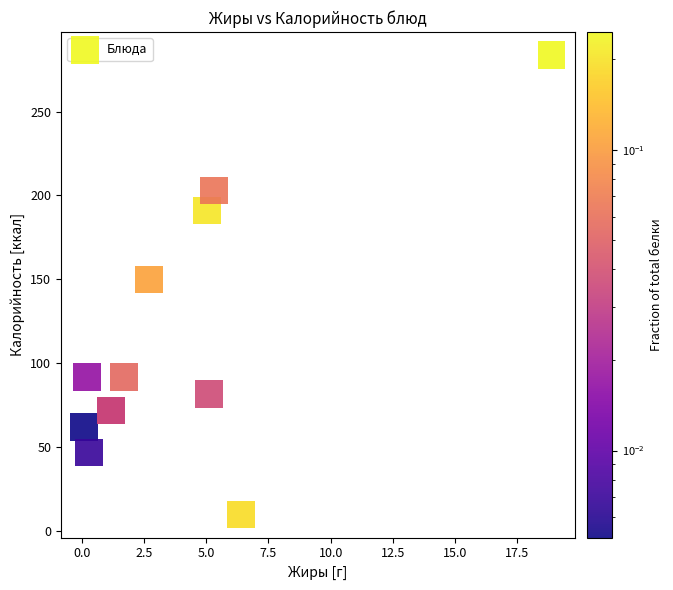

What Y value in the scatter plot is closest to 146?

150.0